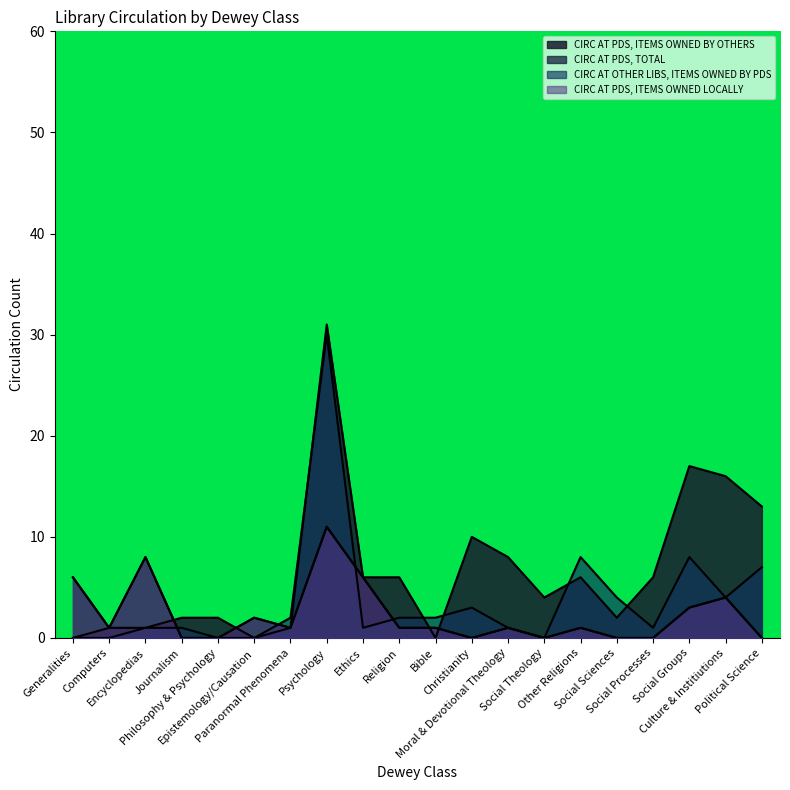

Reading left to right, extract all data points from this chart.

CIRC AT PDS, TOTAL: 6	1	8	0	0	2	1	11	6	1	1	0	1	0	1	0	0	3	4	0
CIRC AT PDS, ITEMS OWNED BY OTHERS: 0	1	1	2	2	0	1	31	6	6	0	10	8	4	6	2	6	17	16	13
CIRC AT OTHER LIBS, ITEMS OWNED BY PDS: 0	0	1	1	0	0	2	30	1	2	2	3	1	0	8	4	1	8	4	7
CIRC AT PDS, ITEMS OWNED LOCALLY: 6	1	8	0	0	2	1	11	6	1	1	0	1	0	1	0	0	3	4	0